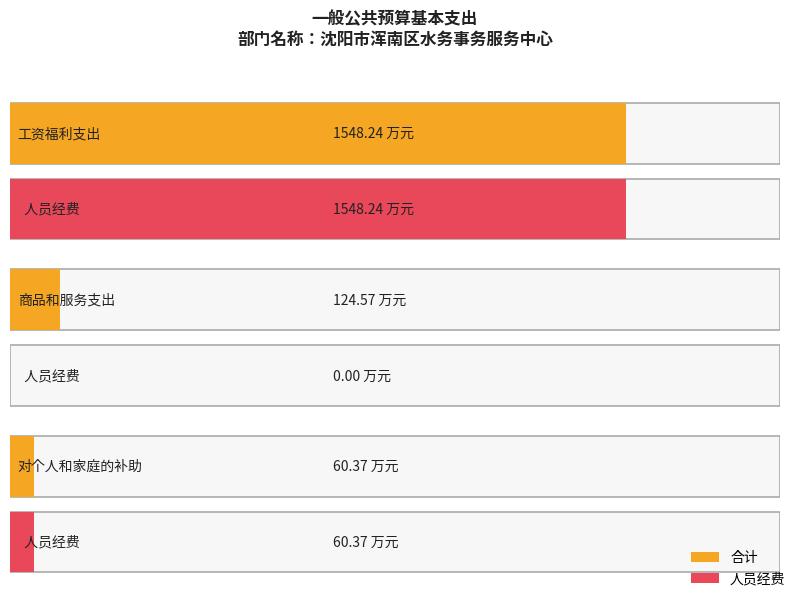

True or false: 合计 has a value of 1548.2 at 工资福利支出.

True